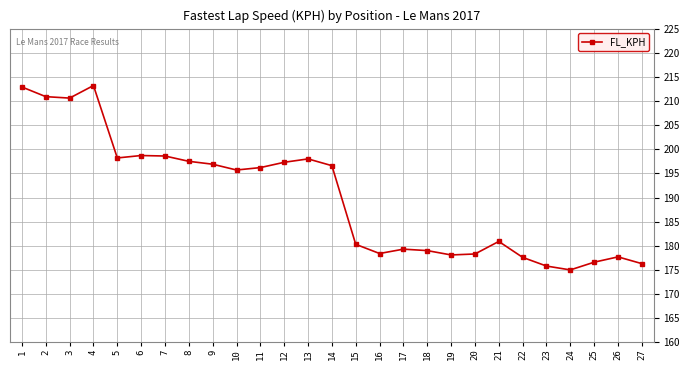

What is the value of the 12th point from the left?

197.3